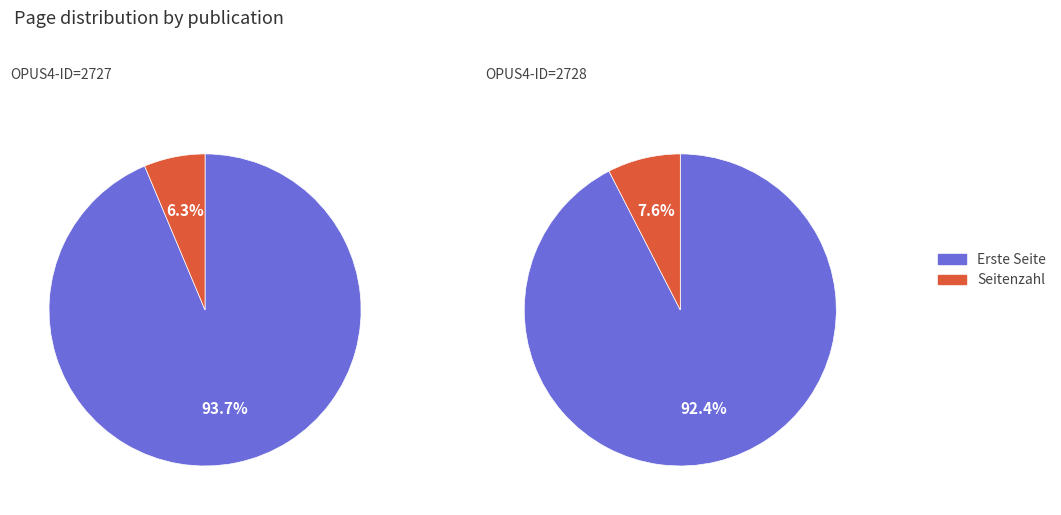

The 1 slice represents 21% of the pie. True or false?

False